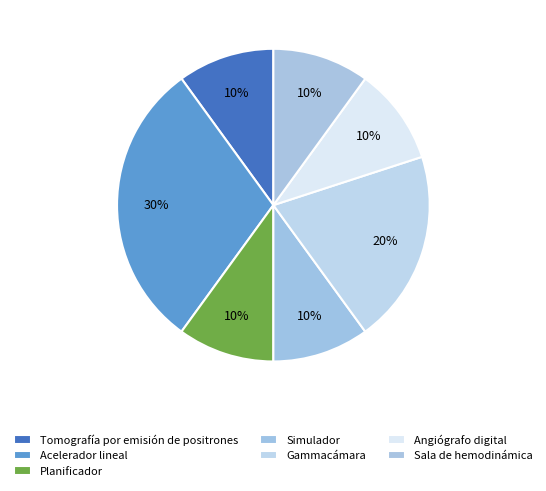

How many slices are in this pie chart?

7